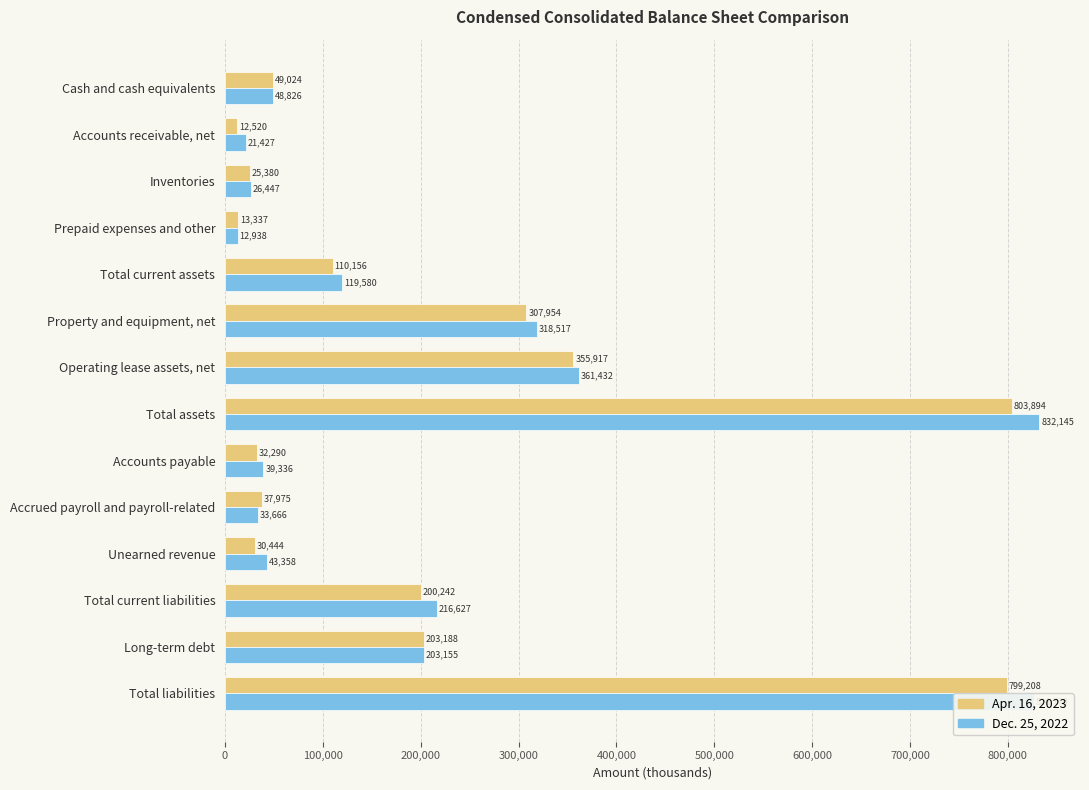

What is the greatest value displayed?

832145